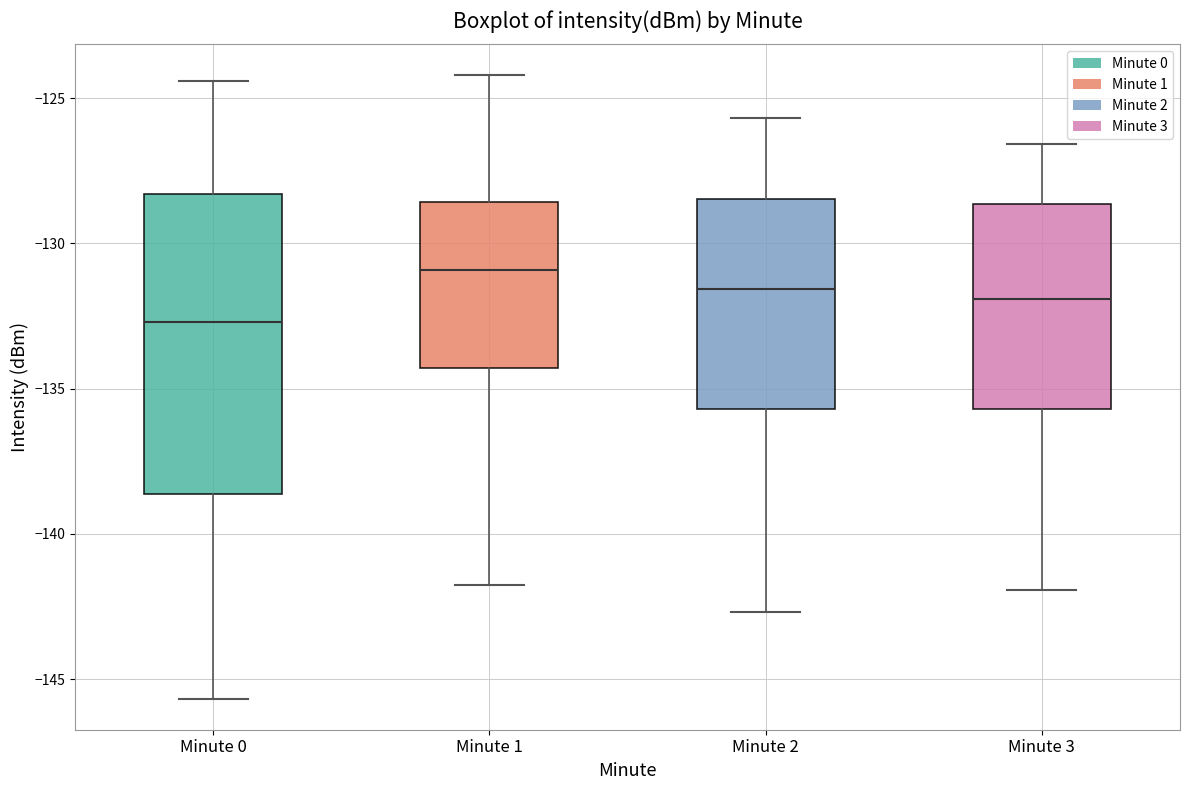

Reading left to right, read every box against the y-axis: the position of its median line, the range the box covers, and the ends of its whiskers. The values are not printed on the chart, so give them approximately, as read against the axis.

Minute 0: median -132.5, box -138.5 to -128.5, whiskers -145.5 to -124.5
Minute 1: median -131.0, box -134.5 to -128.5, whiskers -142.0 to -124.0
Minute 2: median -131.5, box -135.5 to -128.5, whiskers -142.5 to -125.5
Minute 3: median -132.0, box -135.5 to -128.5, whiskers -142.0 to -126.5